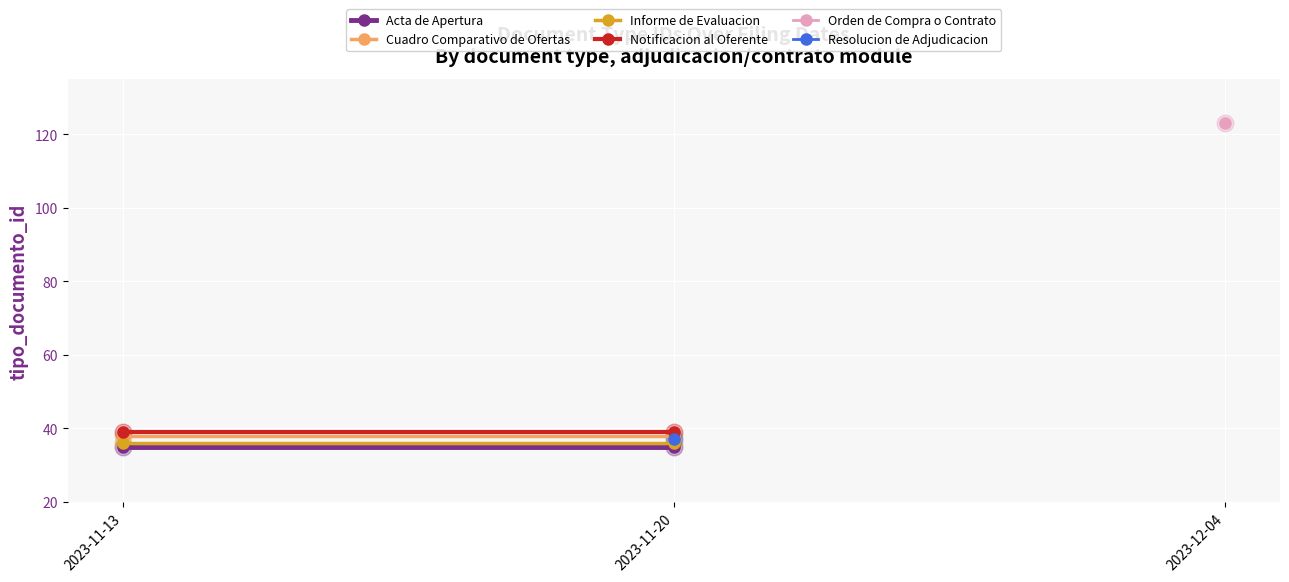

The value of Notificacion al Oferente at 2023-11-13 is 39. True or false?

True